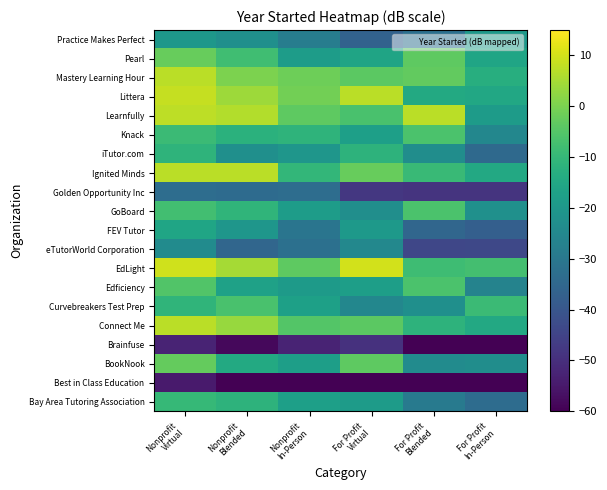

Rank the series by their maximum value, from lowest to highest.

Best in Class Education, Brainfuse, Golden Opportunity Inc, eTutorWorld Corporation, Practice Makes Perfect, FEV Tutor, iTutor.com, Bay Area Tutoring Association, Curvebreakers Test Prep, GoBoard, Knack, Edficiency, BookNook, Pearl, Connect Me, Ignited Minds, Mastery Learning Hour, Learnfully, Littera, EdLight